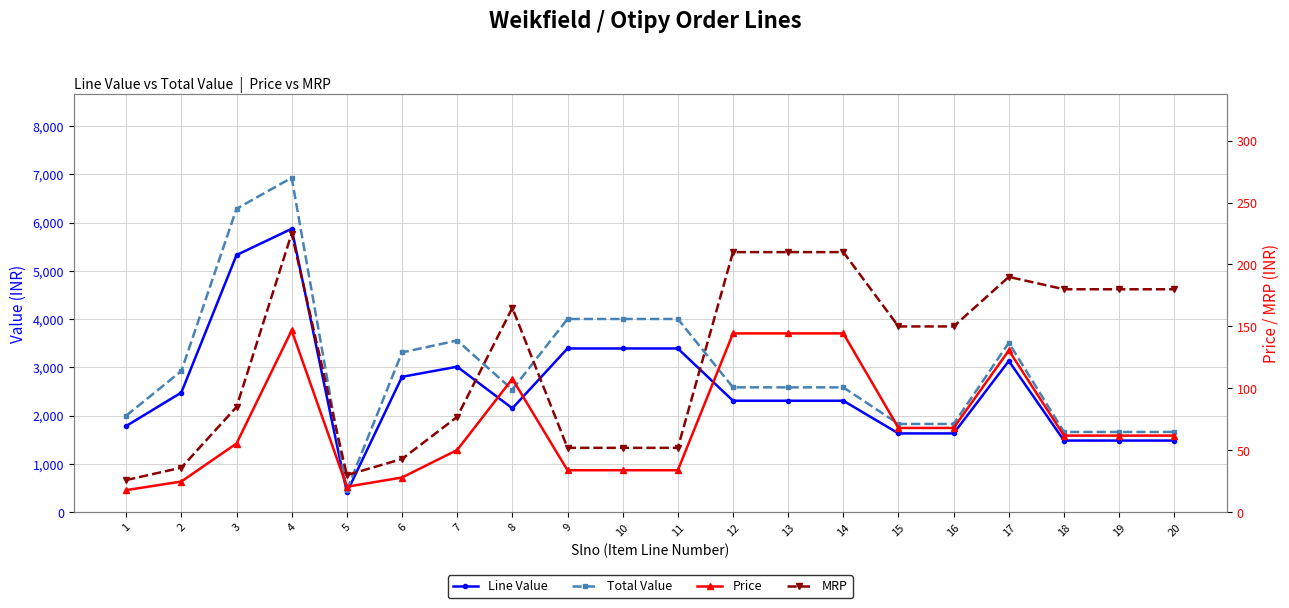

True or false: MRP and Line Value intersect in this chart.

False